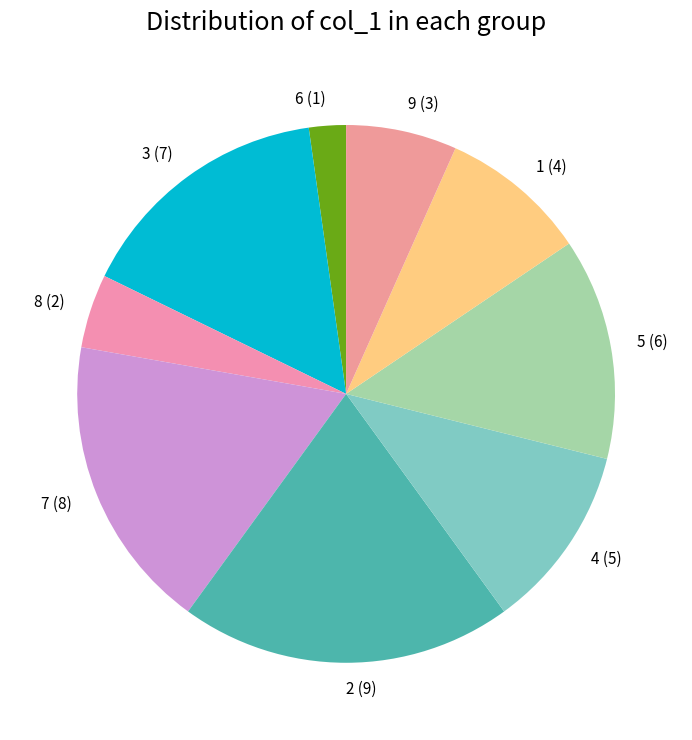

Is it true that 9 (3) is 12% of the pie?

False